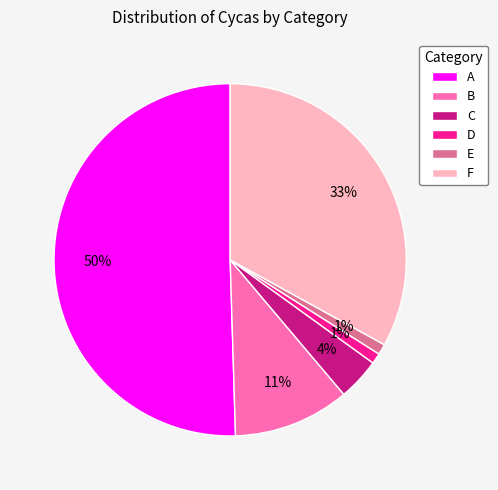

Does D represent more than half of the total?

No